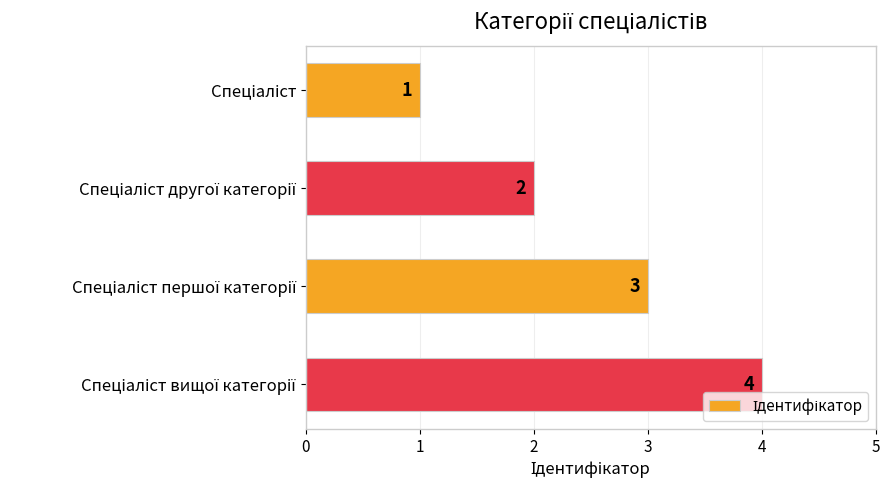

What is the value of the 1st bar from the top?

1